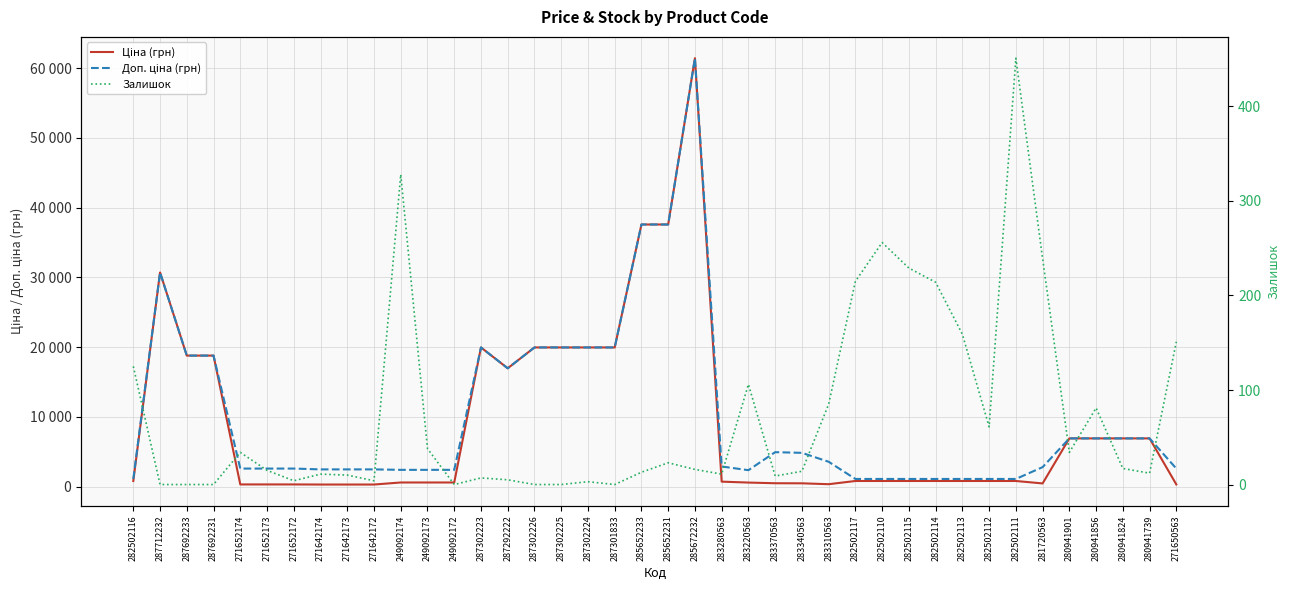

What is the label of the 37th point from the right?

287692231